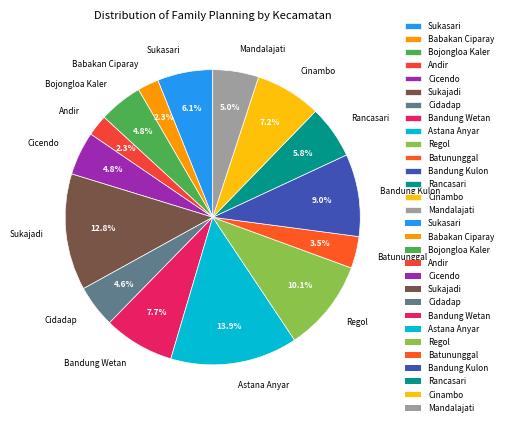

Approximately how many times larger is the value at Babakan Ciparay compared to Cinambo?

0.3